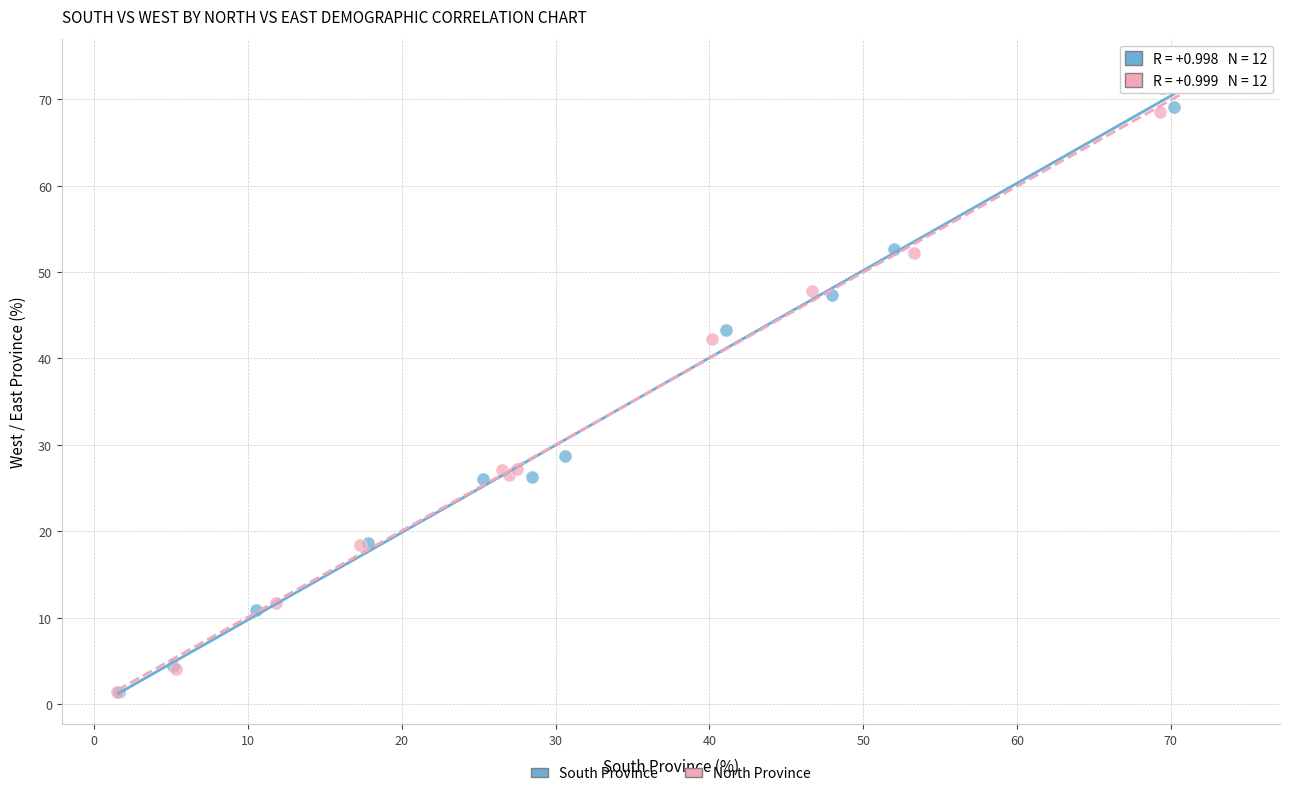

What are all the series names shown in the legend?

South Province, North Province